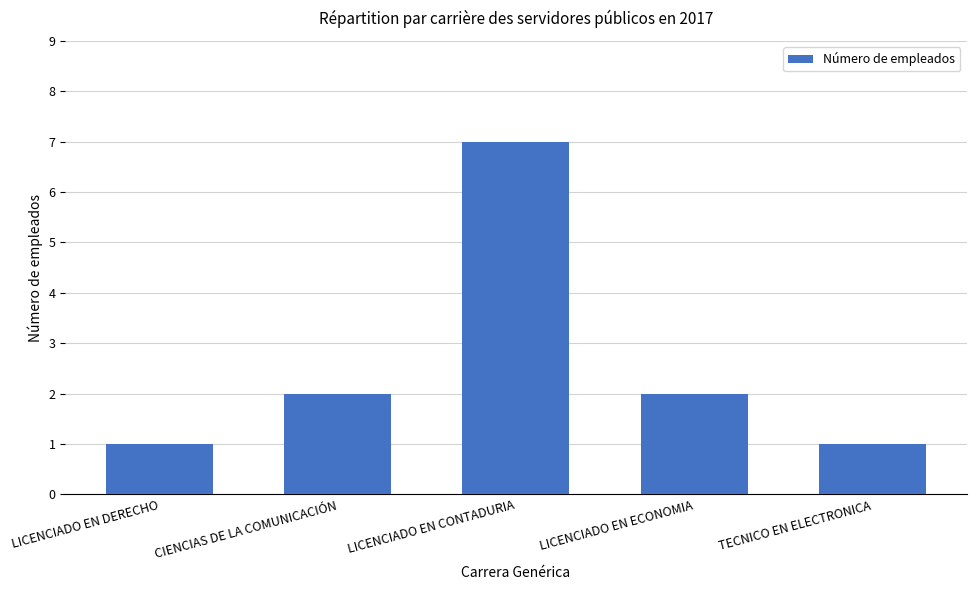

Which category has the highest value across all series?

LICENCIADO EN CONTADURIA